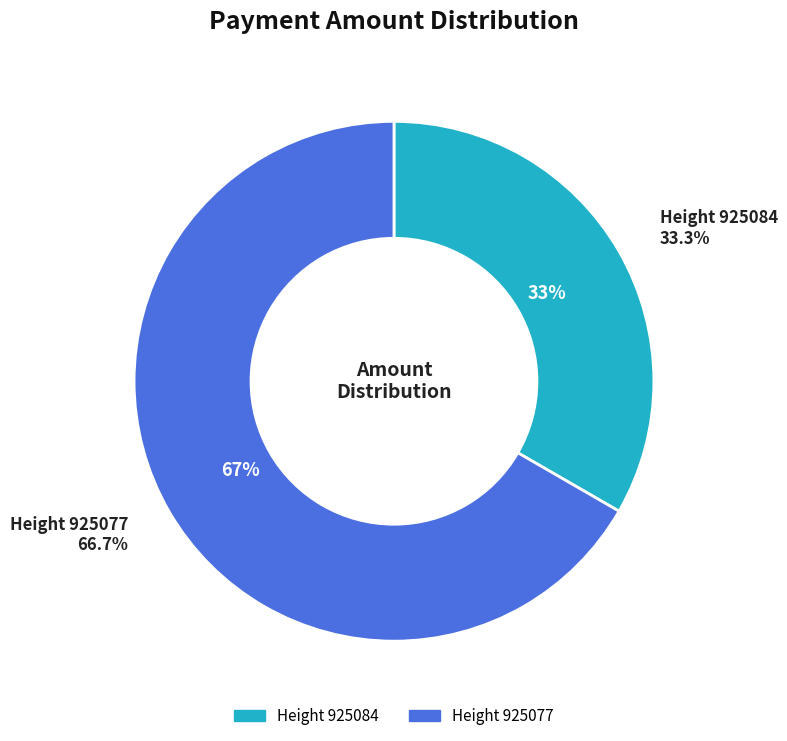

Rank the categories by value from lowest to highest.

925084, 925077